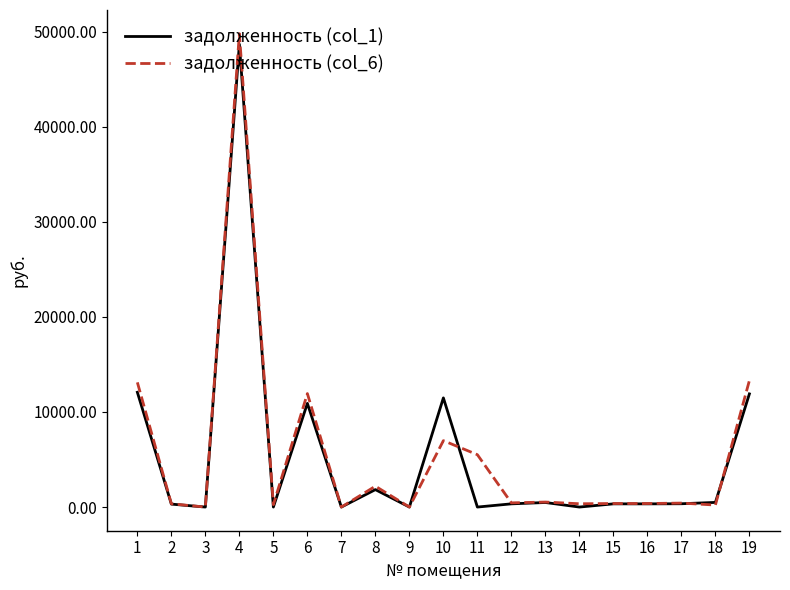

Which series has the widest spread of values?

задолженность (col_6)